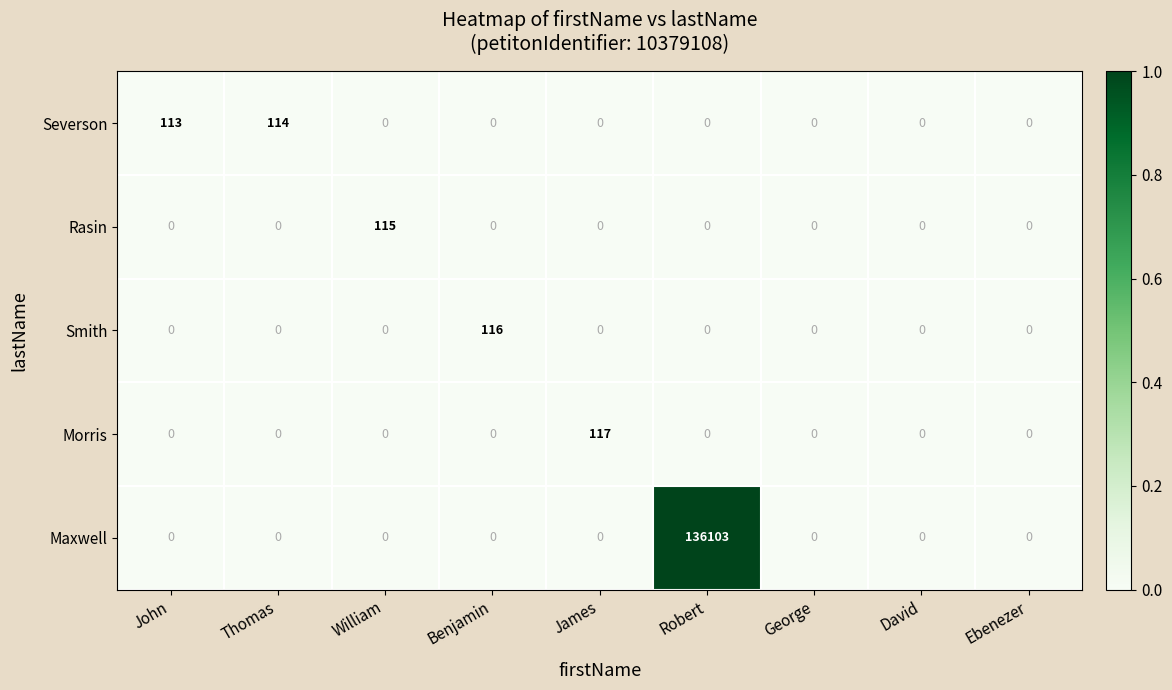

Which category has the highest value in the Smith series?

Benjamin